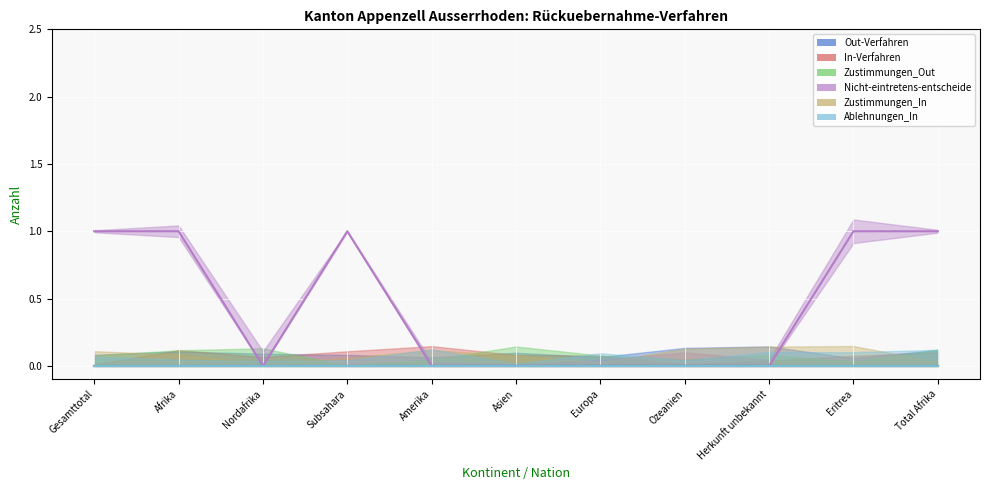

Is the value of Zustimmungen_In at Asien greater than the value of Nicht-eintretens-entscheide at Total Afrika?

No